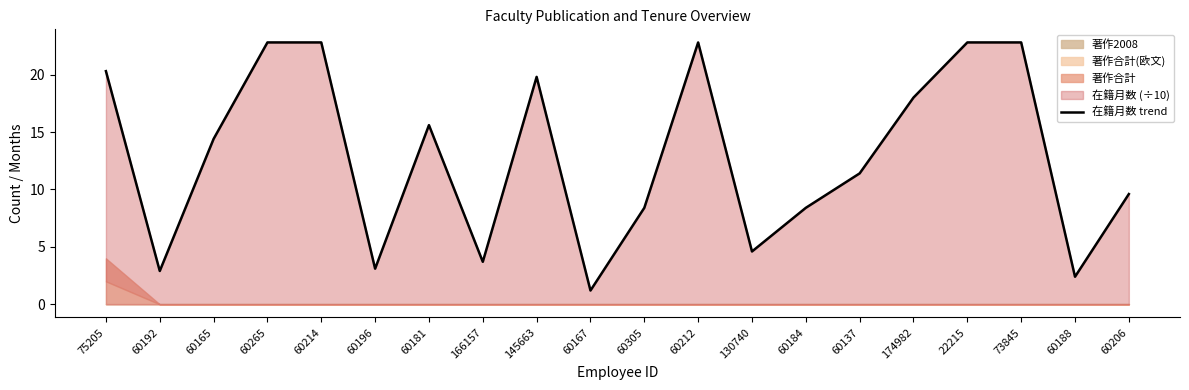

Reading left to right, list all the values displayed in this chart.

20.3	2.9	14.4	22.8	22.8	3.1	15.6	3.7	19.8	1.2	8.4	22.8	4.6	8.4	11.4	18.0	22.8	22.8	2.4	9.6